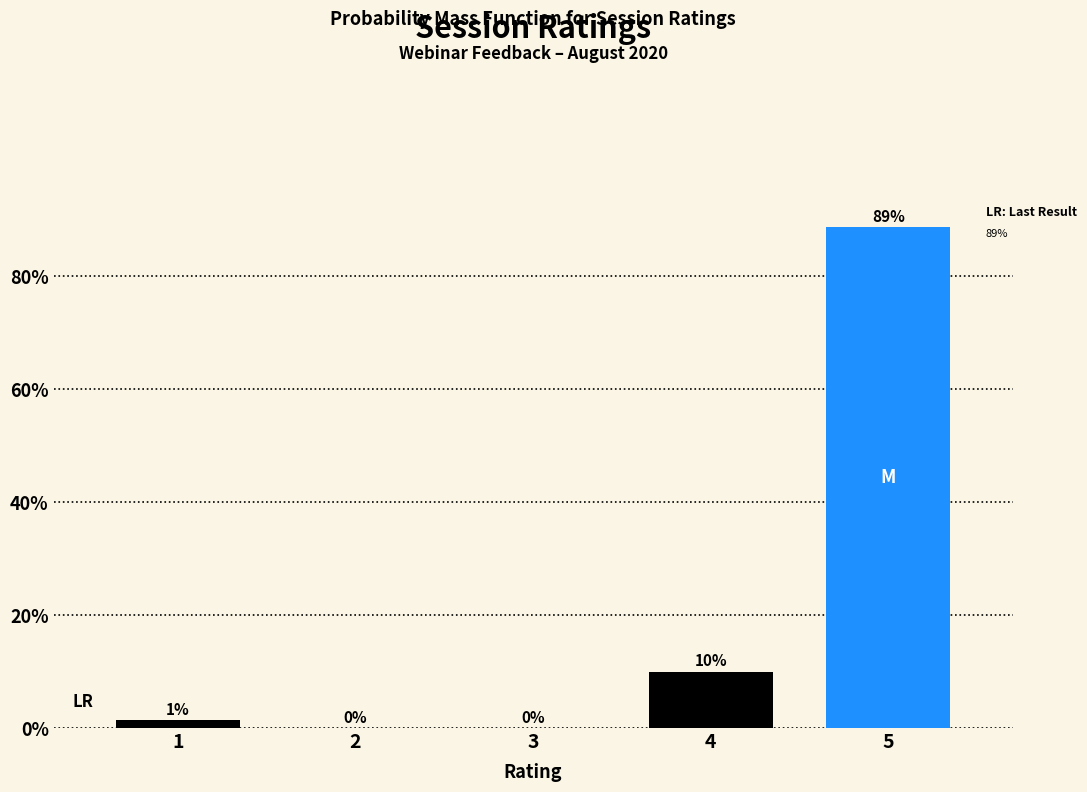

At which category does the chart reach its peak across all series?

5